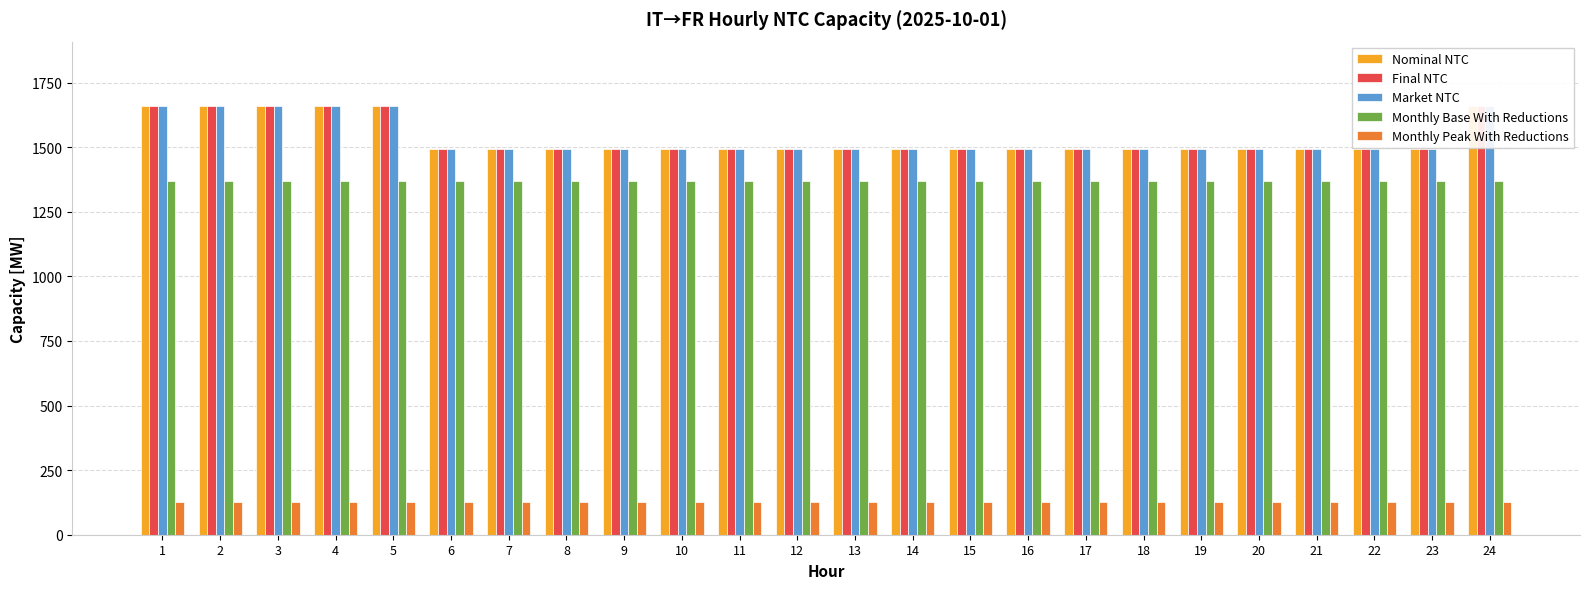

What is the highest value of the Monthly Base With Reductions series?

1368